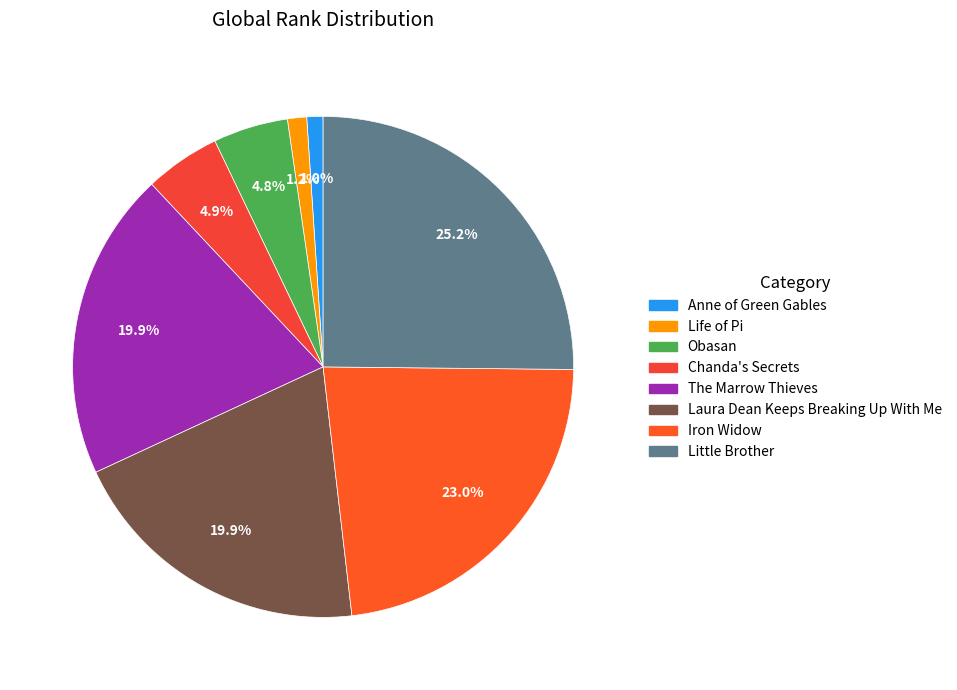

The Life of Pi slice represents 9% of the pie. True or false?

False